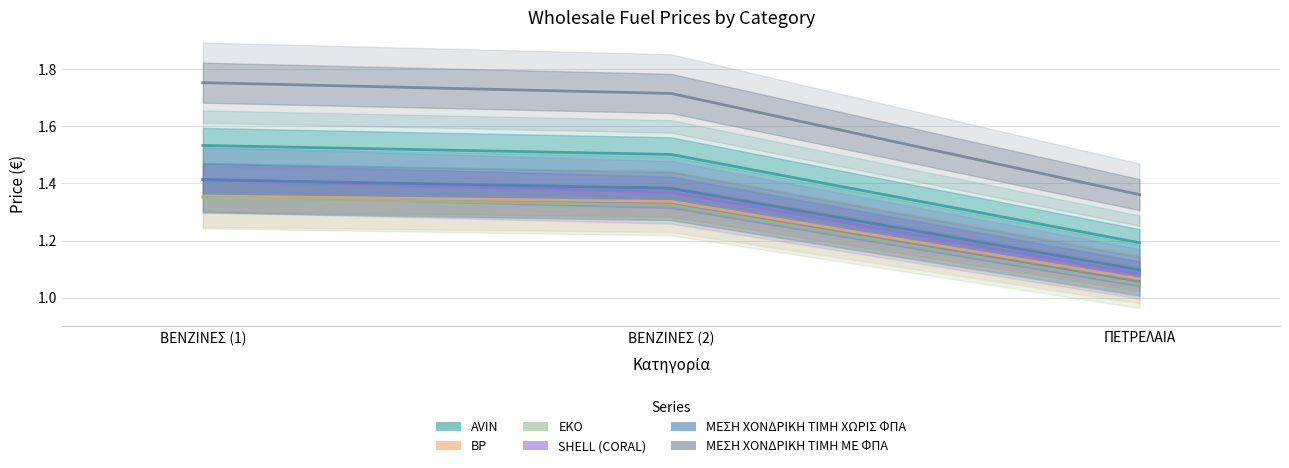

Is this an area chart (filled region under the line)?

No